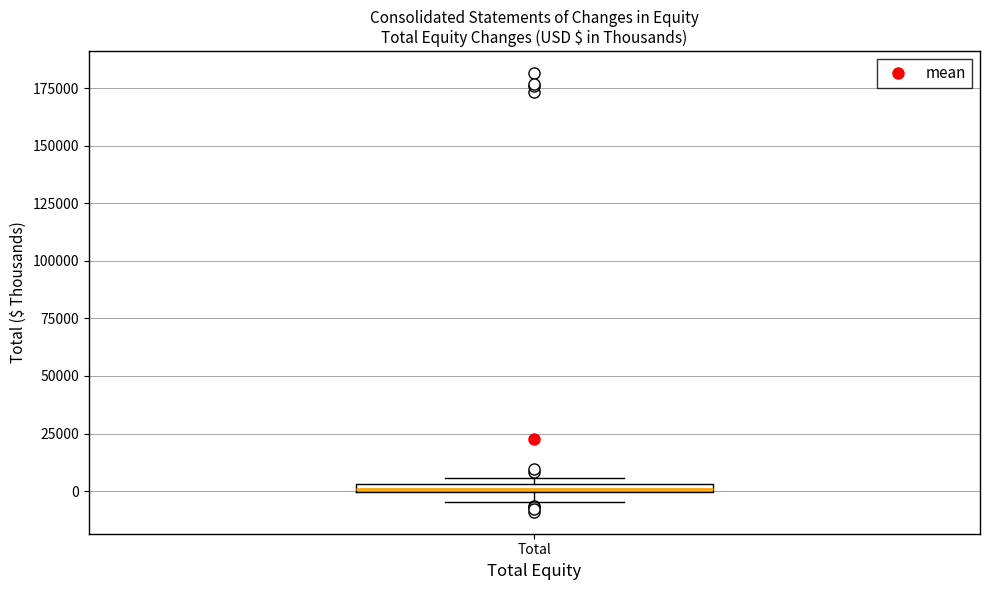

Where is the lower edge of the box for Total on the y-axis? The values are not printed on the chart, so give them approximately, as read against the axis.

0